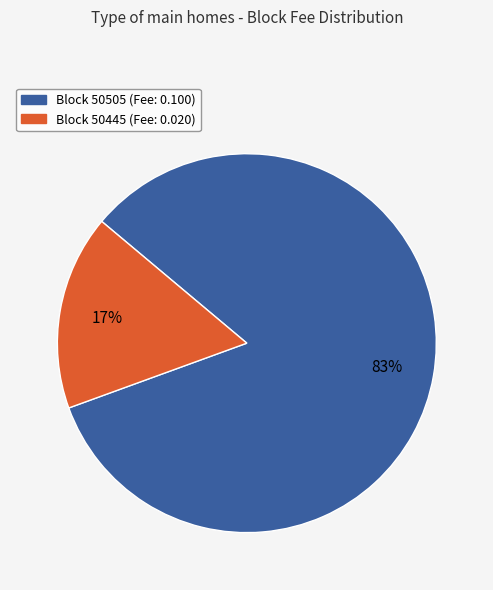

How many slices are in this pie chart?

2